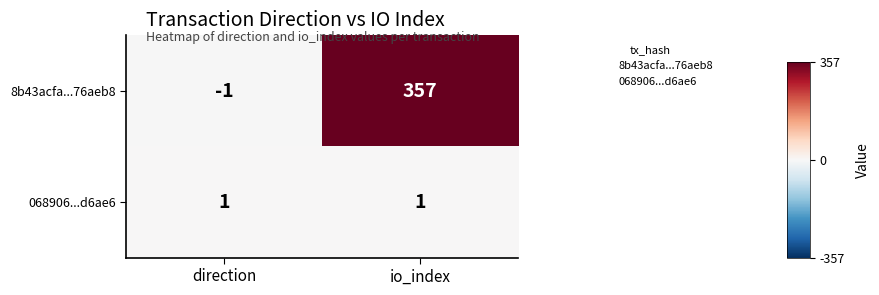

Is it true that 068906...d6ae6 equals 1 at io_index?

True